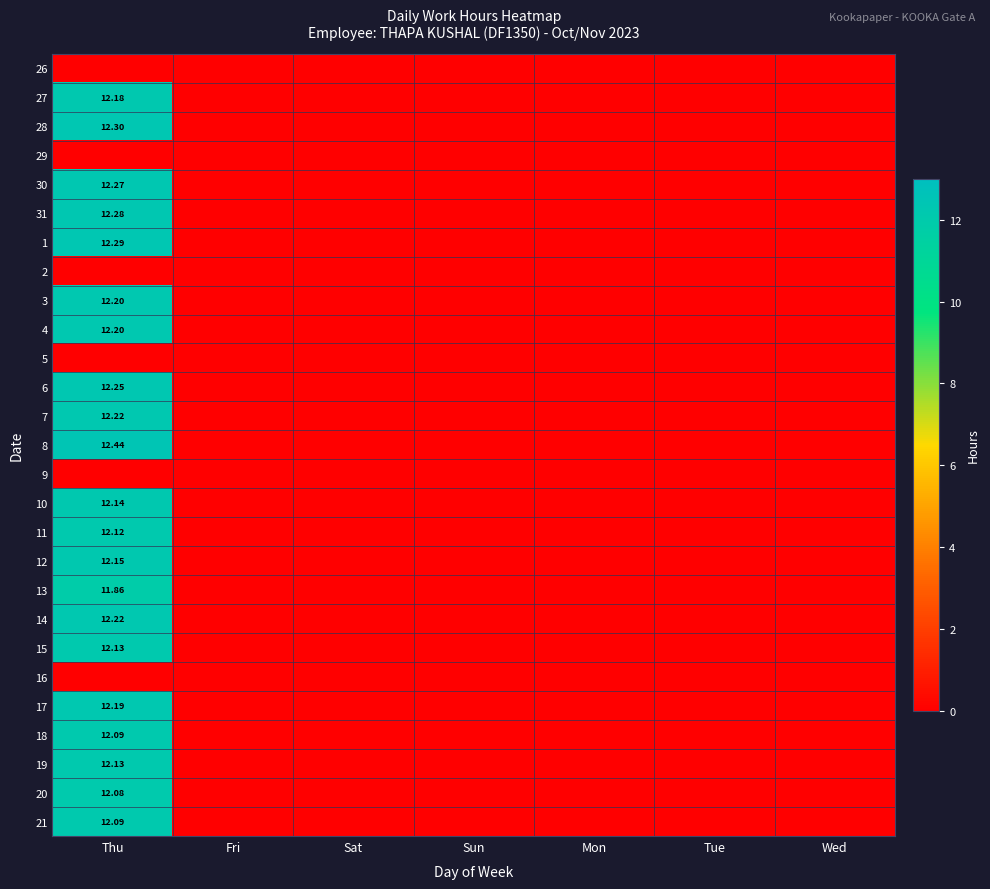

The value of 18 at Thu is 17.2. True or false?

False